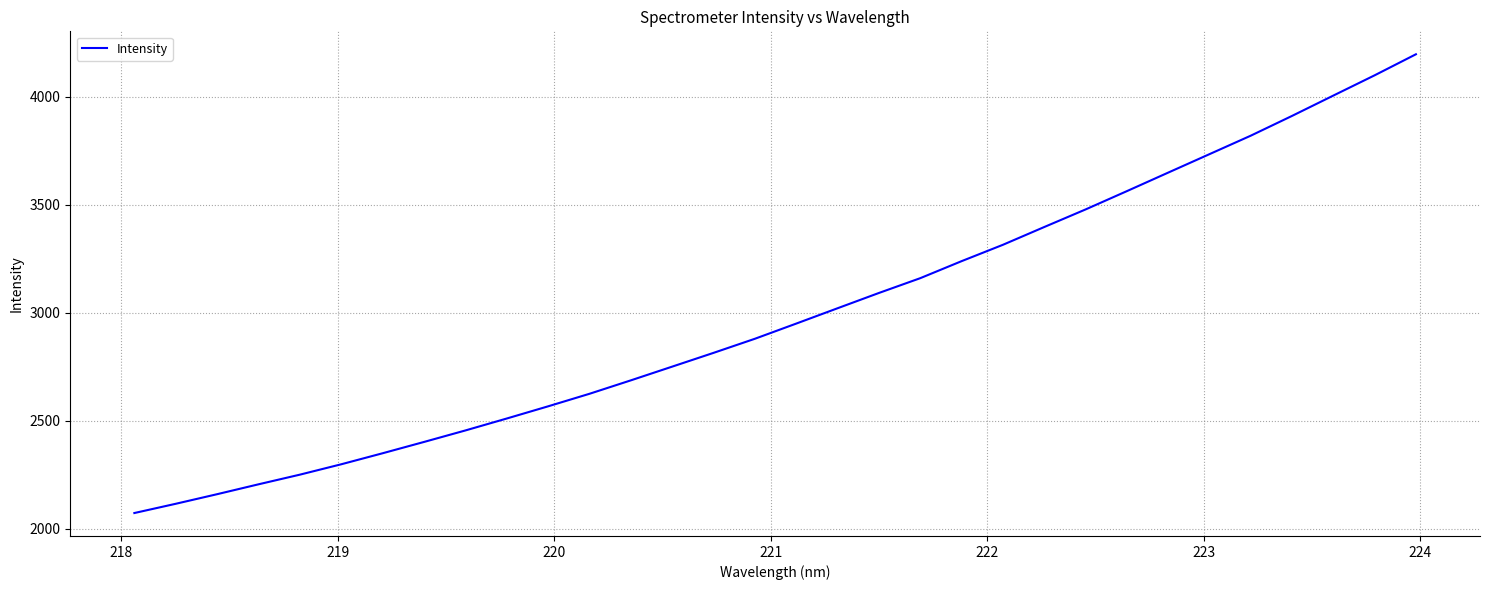

Reading left to right, extract all data points from this chart.

2072.1	2114.9	2159.4	2205.2	2249.9	2298.1	2349.1	2401.5	2454.8	2510.1	2566.6	2624.7	2686.9	2750.5	2814.3	2879.6	2949.9	3021.0	3091.8	3160.3	3239.2	3315.0	3397.3	3478.7	3563.6	3649.4	3735.0	3820.6	3912.3	4006.5	4100.4	4197.9